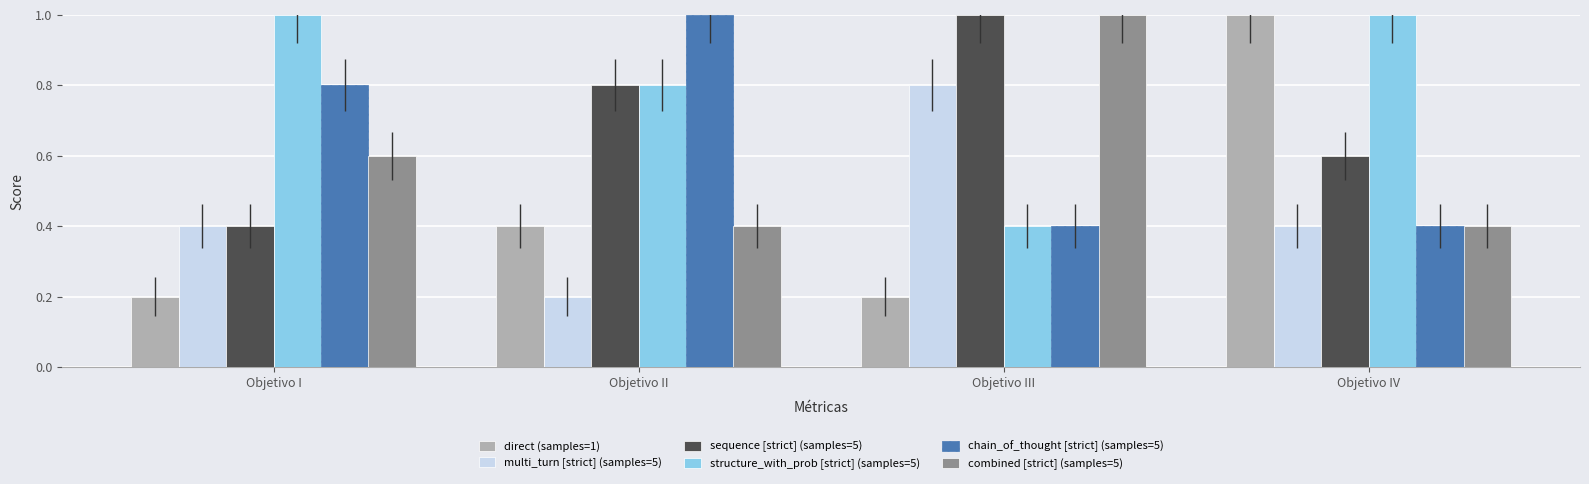

List the labels in order of sequence [strict] (samples=5) value, smallest first.

Objetivo I, Objetivo IV, Objetivo II, Objetivo III